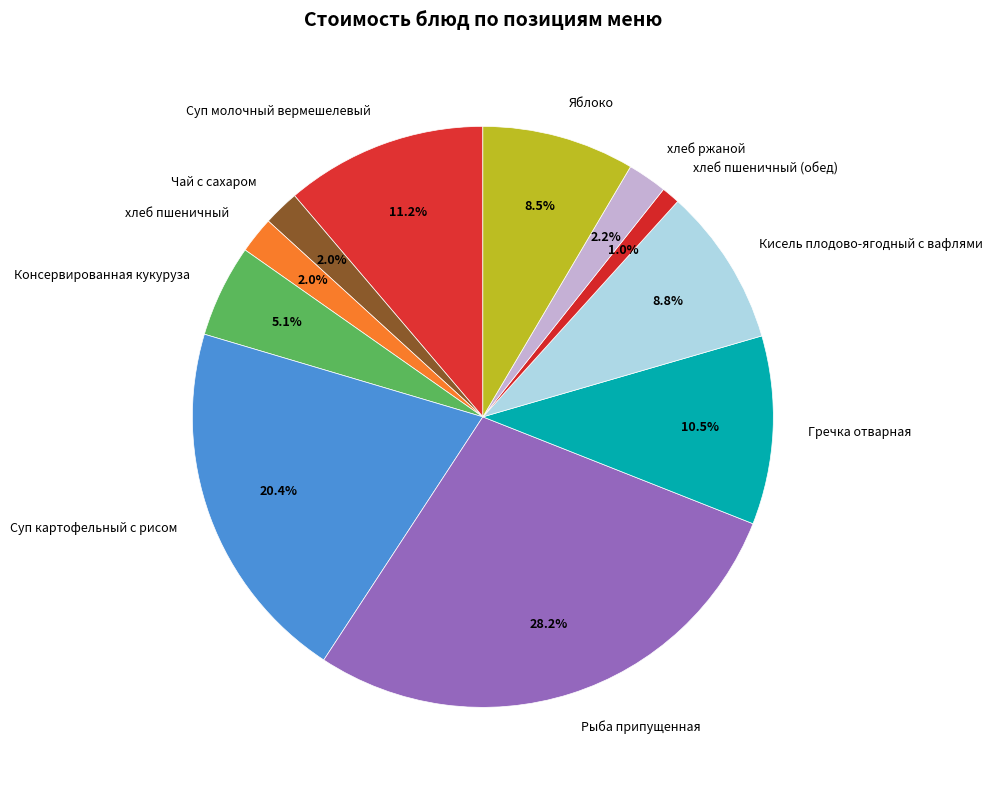

Approximately how many times larger is the value at Чай с сахаром compared to Суп молочный вермешелевый?

0.2